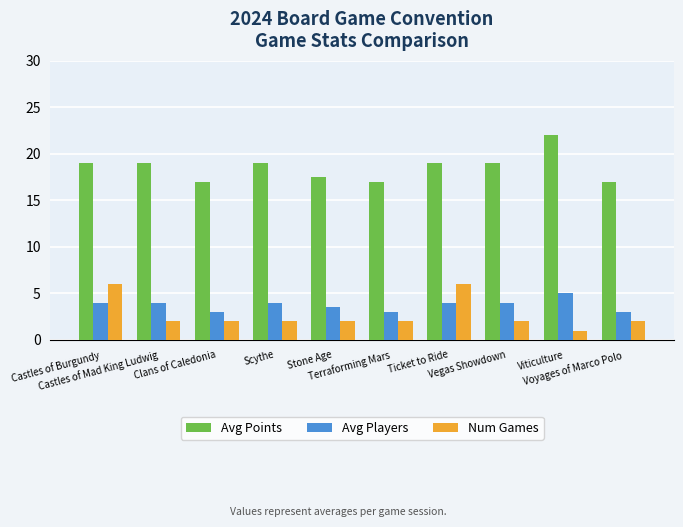

At Castles of Burgundy, list the series in order from smallest to largest.

Avg Players, Num Games, Avg Points